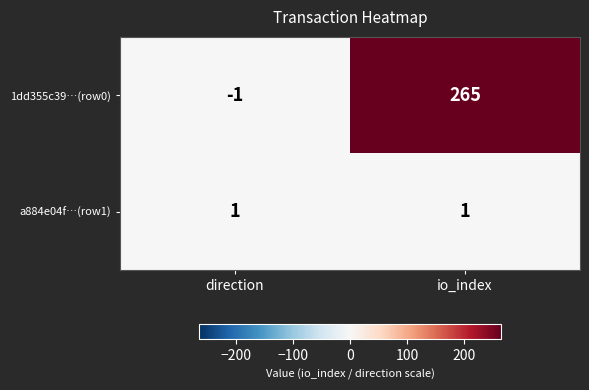

Reading left to right, transcribe all the data shown in this chart.

1dd355c39…(row0): direction=-1	io_index=265
a884e04f…(row1): direction=1	io_index=1